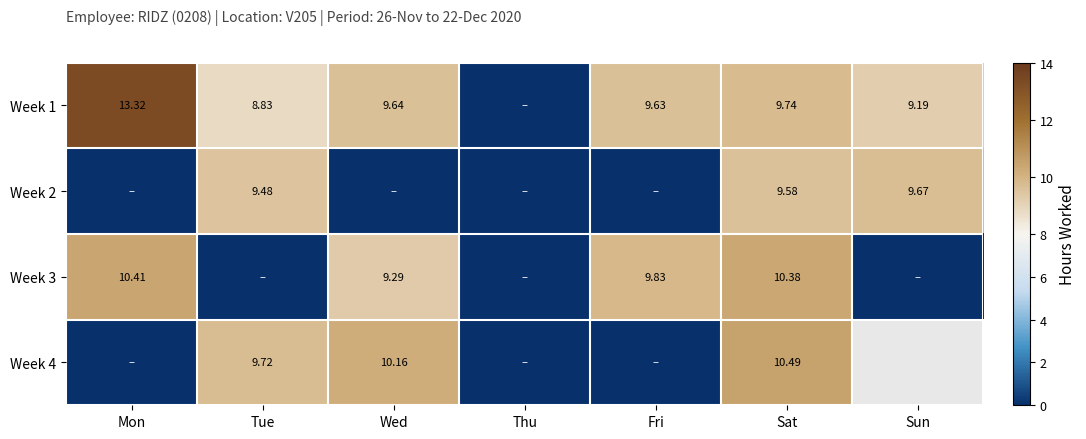

How many values in Week 1 are above zero?

6